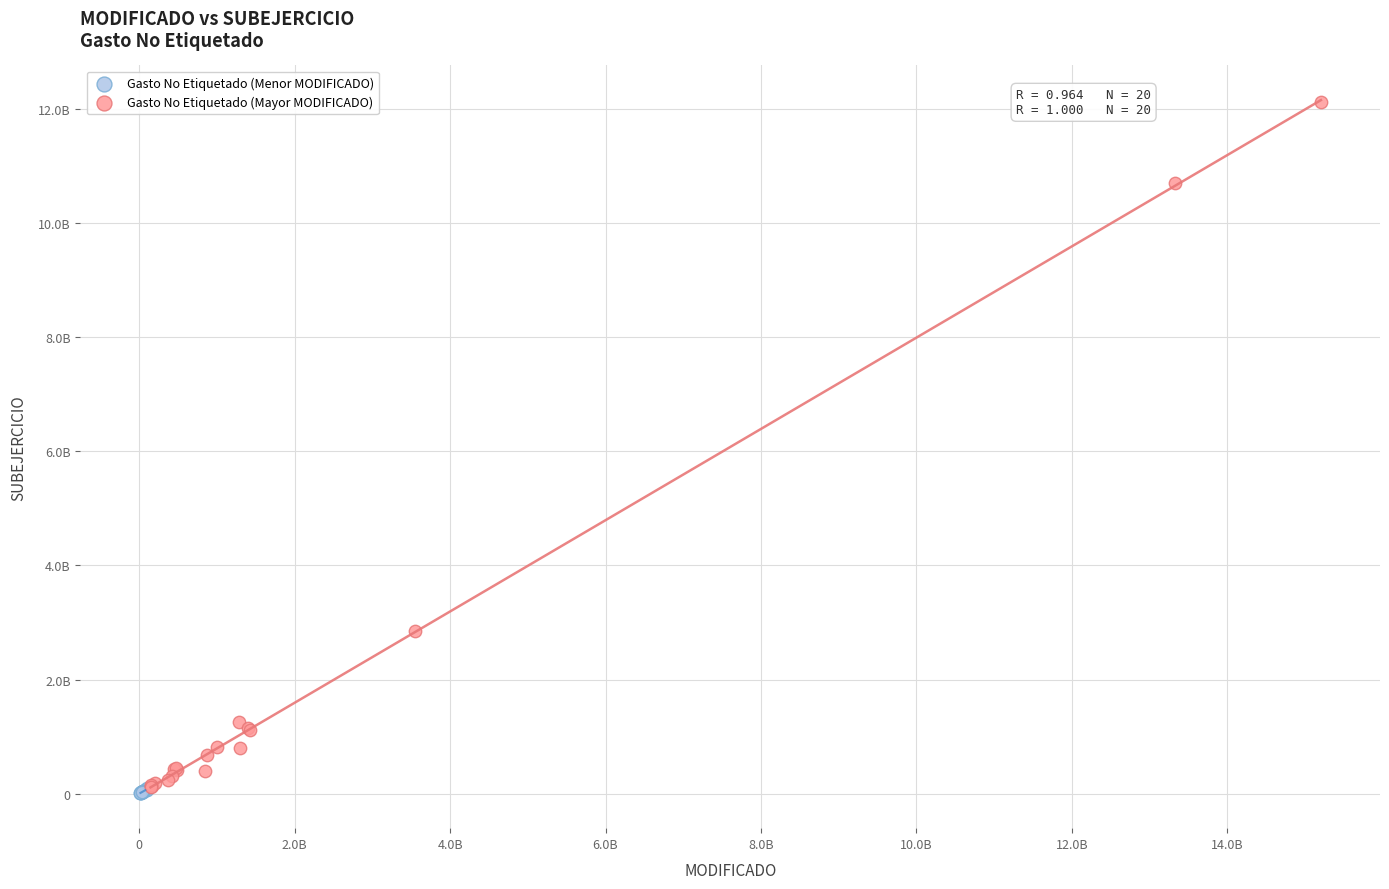

Which series reaches the minimum Y coordinate?

Gasto No Etiquetado (Menor MODIFICADO)